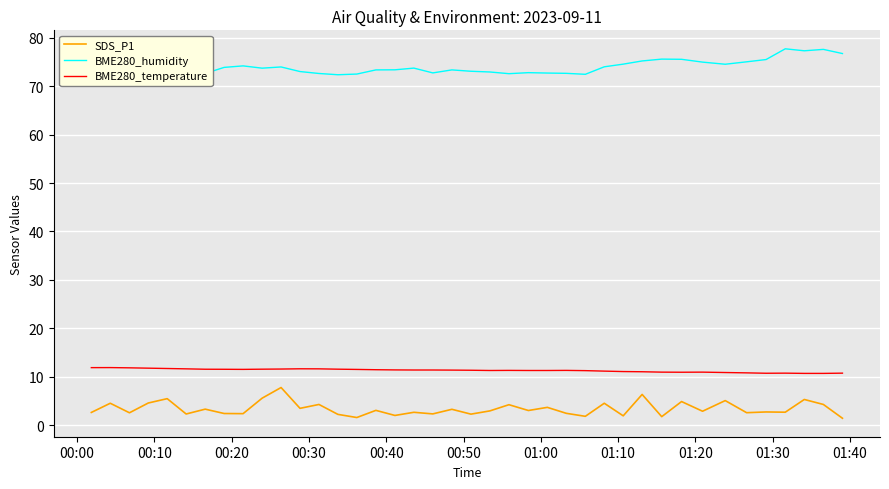

At how many categories does at least one series exceed 27?

40